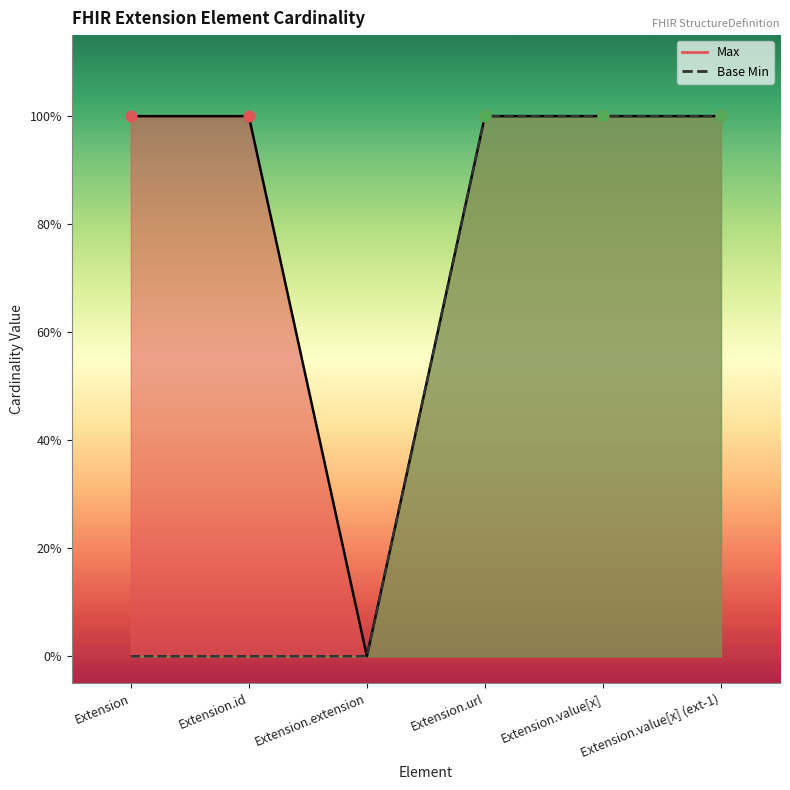

What is the total value across all series at Extension.value[x] (ext-1)?

2